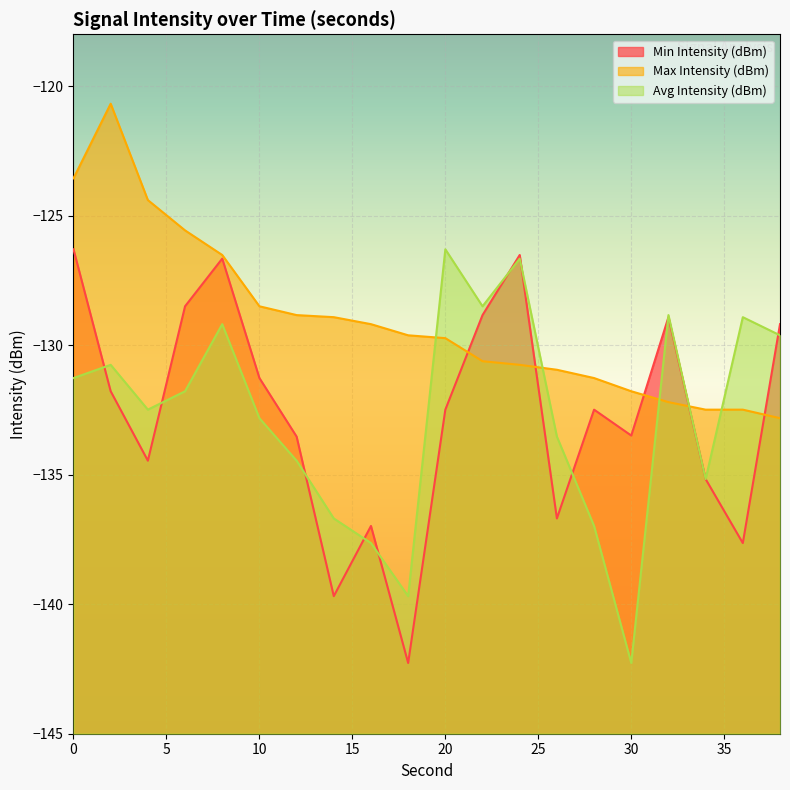

Reading left to right, transcribe all the data shown in this chart.

Min Intensity (dBm): 0=-126.3	2=-131.8	4=-134.5	6=-128.5	8=-126.7	10=-131.3	12=-133.5	14=-139.7	16=-137.0	18=-142.3	20=-132.5	22=-128.8	24=-126.5	26=-136.7	28=-132.5	30=-133.5	32=-128.9	34=-135.2	36=-137.6	38=-129.2
Max Intensity (dBm): 0=-123.6	2=-120.7	4=-124.4	6=-125.6	8=-126.5	10=-128.5	12=-128.8	14=-128.9	16=-129.2	18=-129.6	20=-129.7	22=-130.6	24=-130.8	26=-130.9	28=-131.3	30=-131.8	32=-132.2	34=-132.5	36=-132.5	38=-132.8
Avg Intensity (dBm): 0=-131.3	2=-130.8	4=-132.5	6=-131.8	8=-129.2	10=-132.8	12=-134.5	14=-136.7	16=-137.6	18=-139.7	20=-126.3	22=-128.5	24=-126.7	26=-133.5	28=-137.0	30=-142.3	32=-128.8	34=-135.2	36=-128.9	38=-129.6